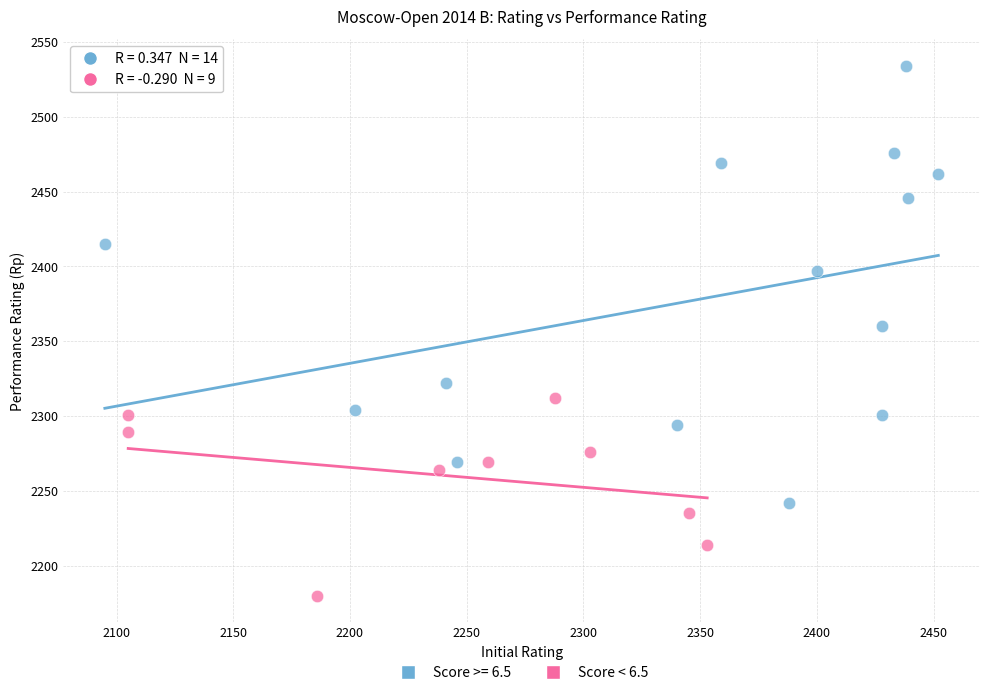

Which series reaches the maximum Y coordinate?

Score >= 6.5